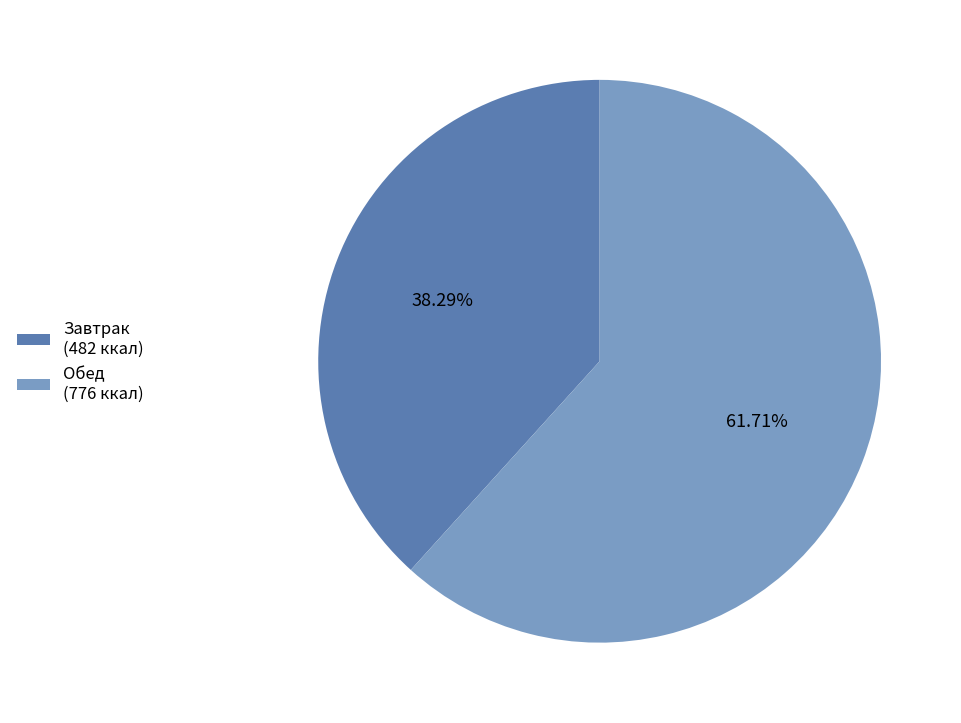

How many segments does this pie chart have?

2